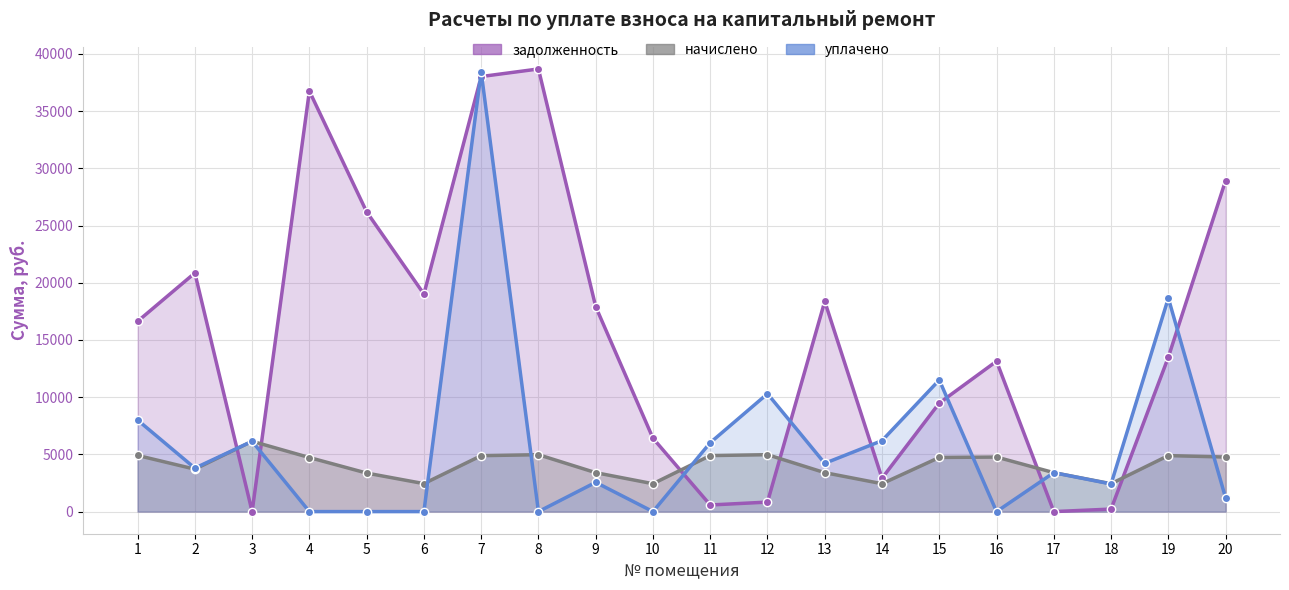

Is the value of начислено at 10 greater than the value of задолженность at 7?

No